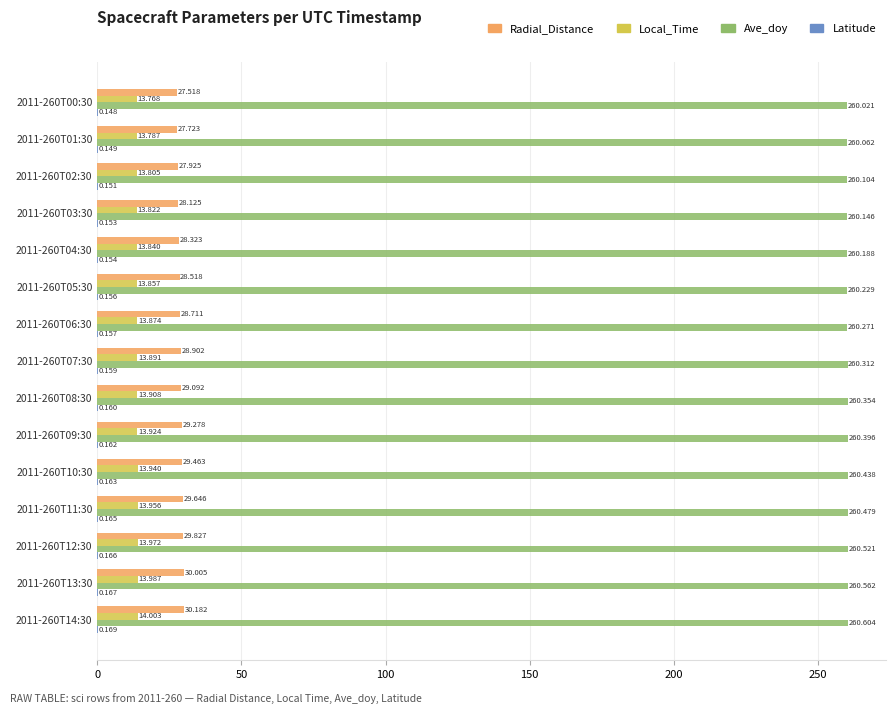

Which series has the widest spread of values?

Radial_Distance